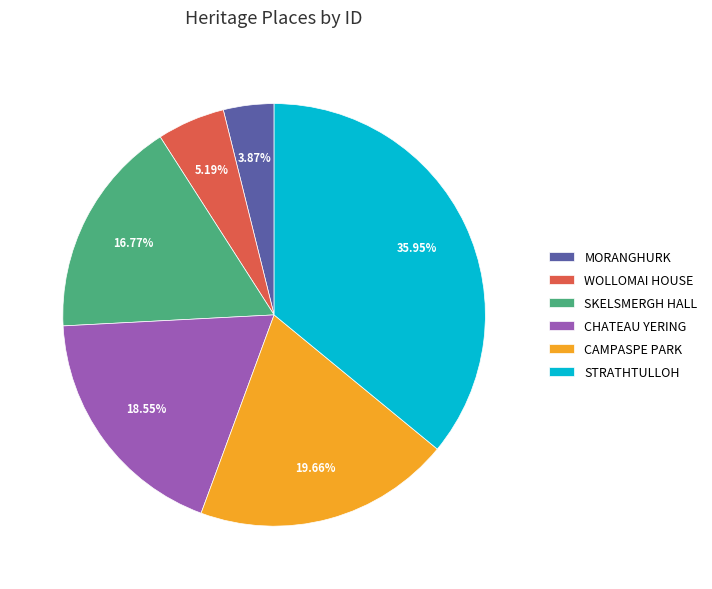

Does MORANGHURK represent more than half of the total?

No